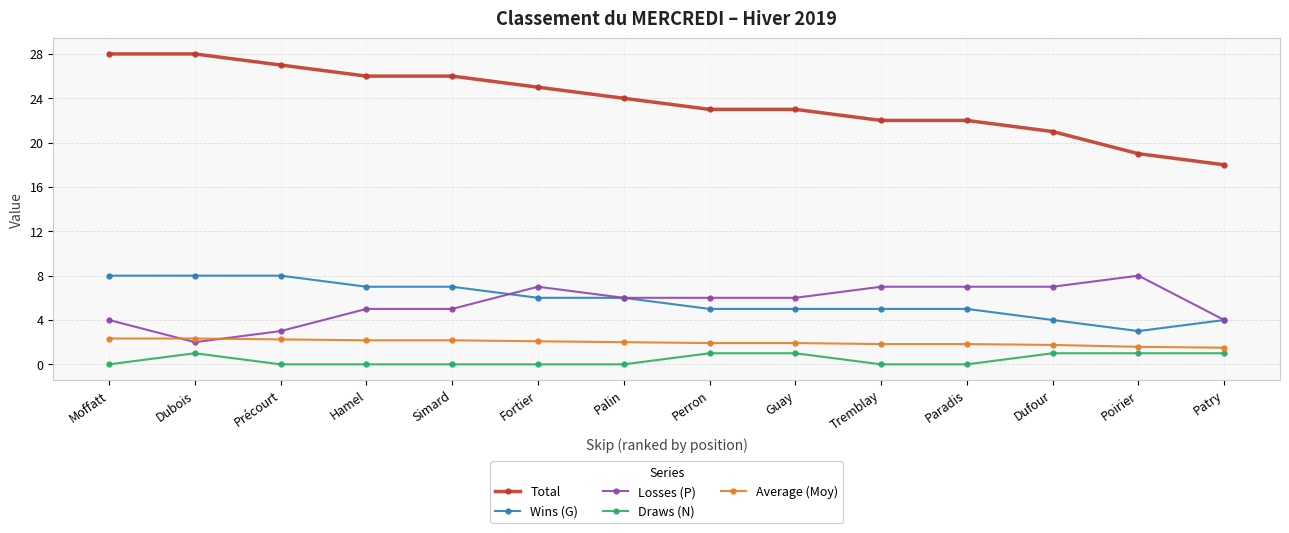

What is the total value across all series at Dufour?

34.8